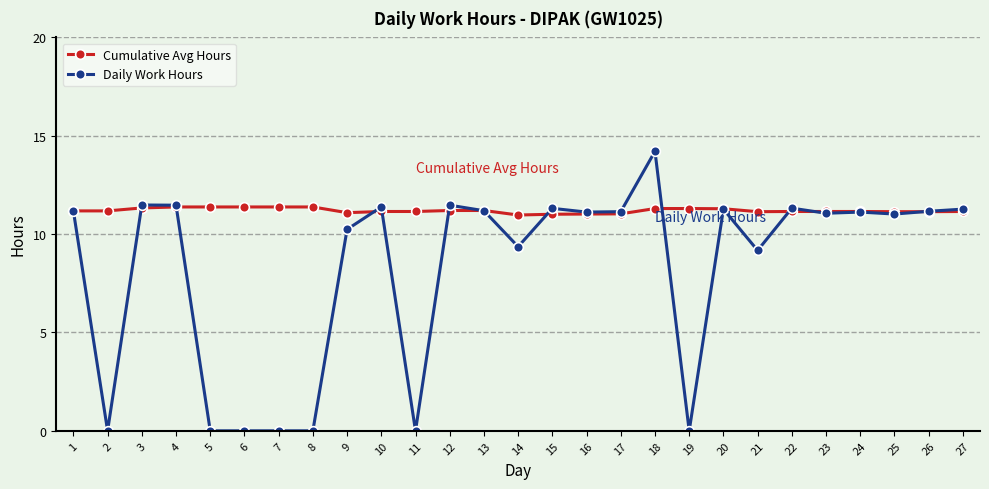

Which series has the widest spread of values?

Daily Work Hours